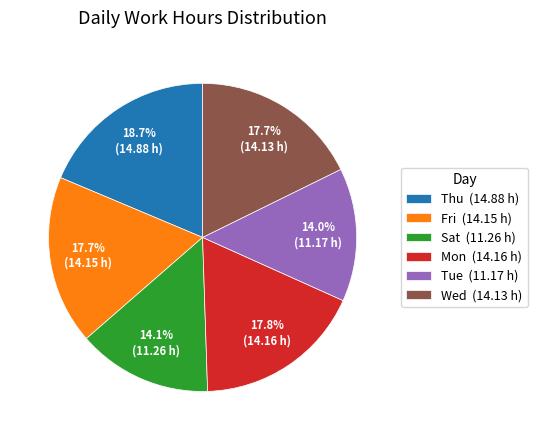

Between Wed (14.13 h) and Tue (11.17 h), which is larger?

Wed (14.13 h)